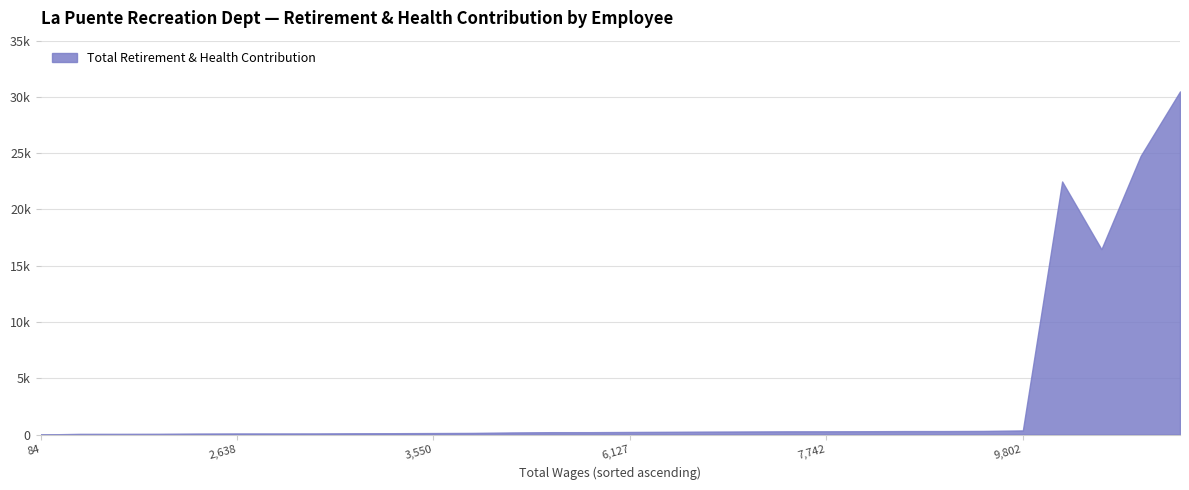

How many interior local peaks (higher than both neighbors) does the data have?

1